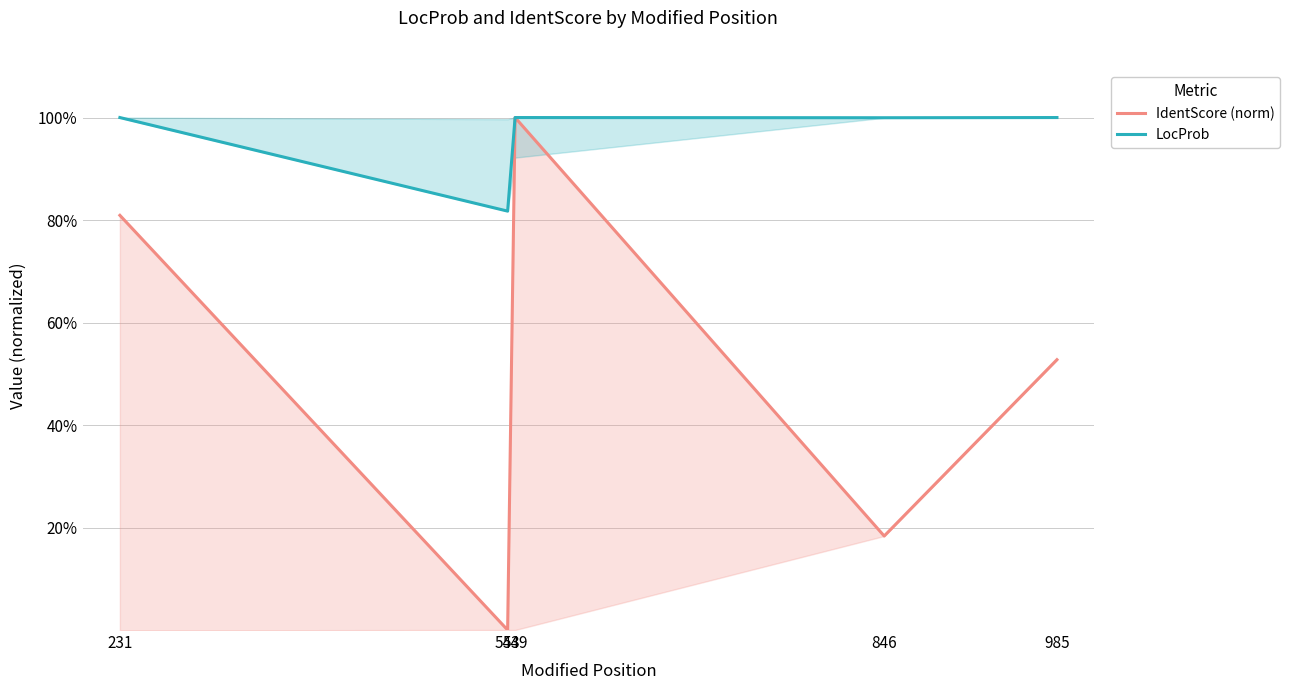

How many data points in IdentScore (norm) are above 0?

4